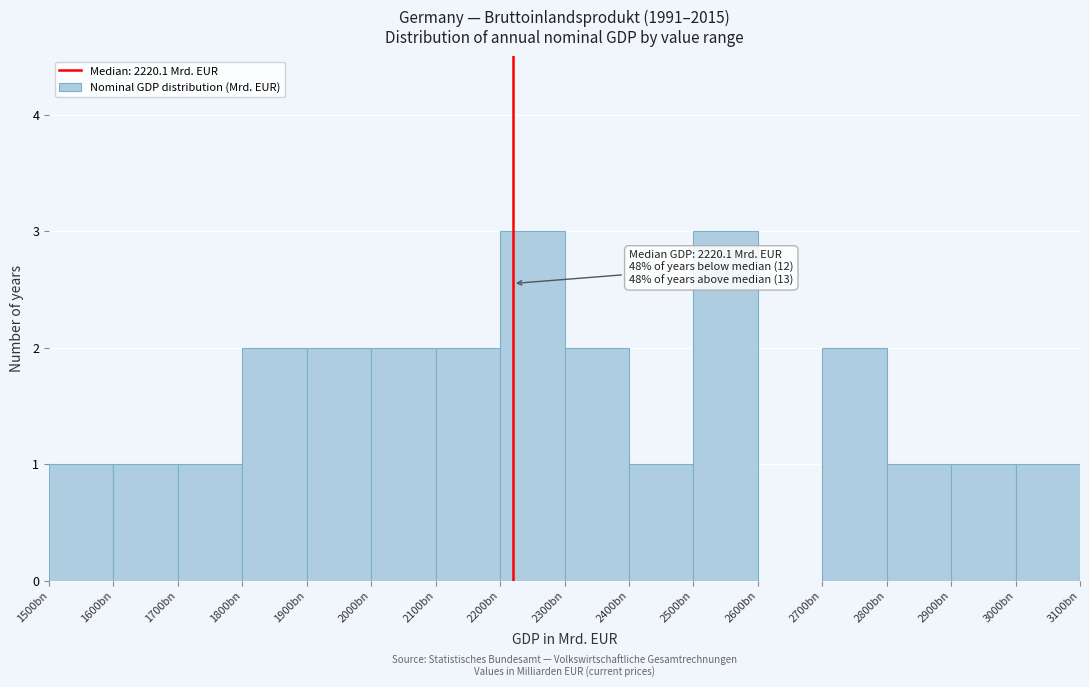

Reading left to right, what are all the values shown in this chart?

1500bn=1	1600bn=1	1700bn=1	1800bn=2	1900bn=2	2000bn=2	2100bn=2	2200bn=3	2300bn=2	2400bn=1	2500bn=3	2600bn=0	2700bn=2	2800bn=1	2900bn=1	3000bn=1